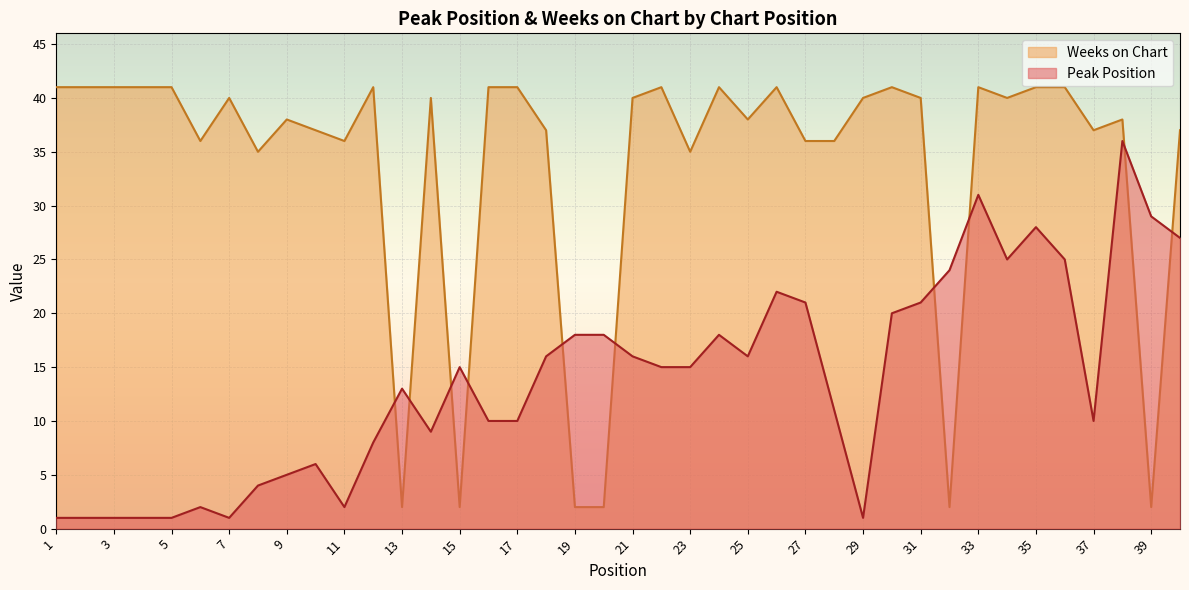

What value does the Weeks on Chart series have at 21?

40